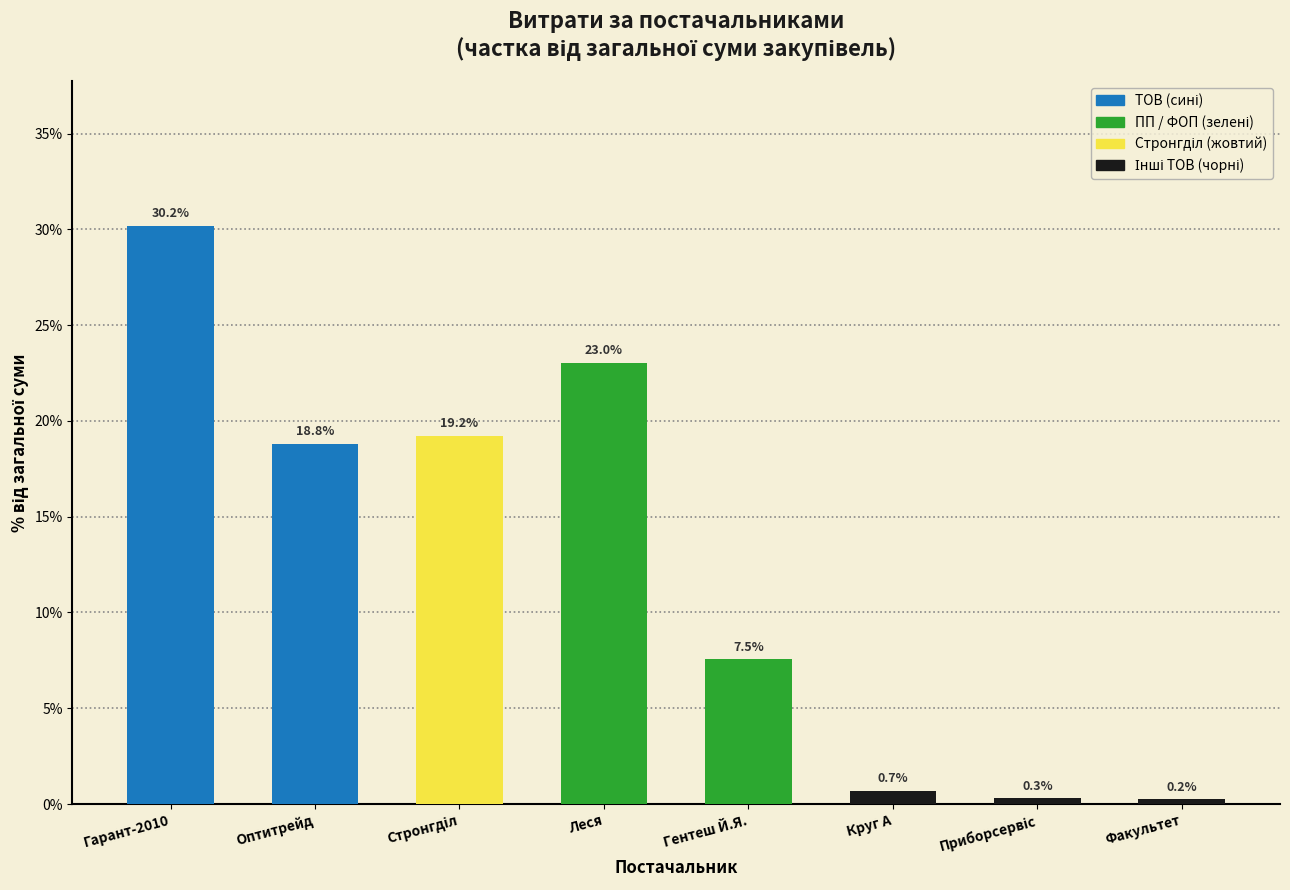

What is the difference between the maximum and second lowest values?

29.9